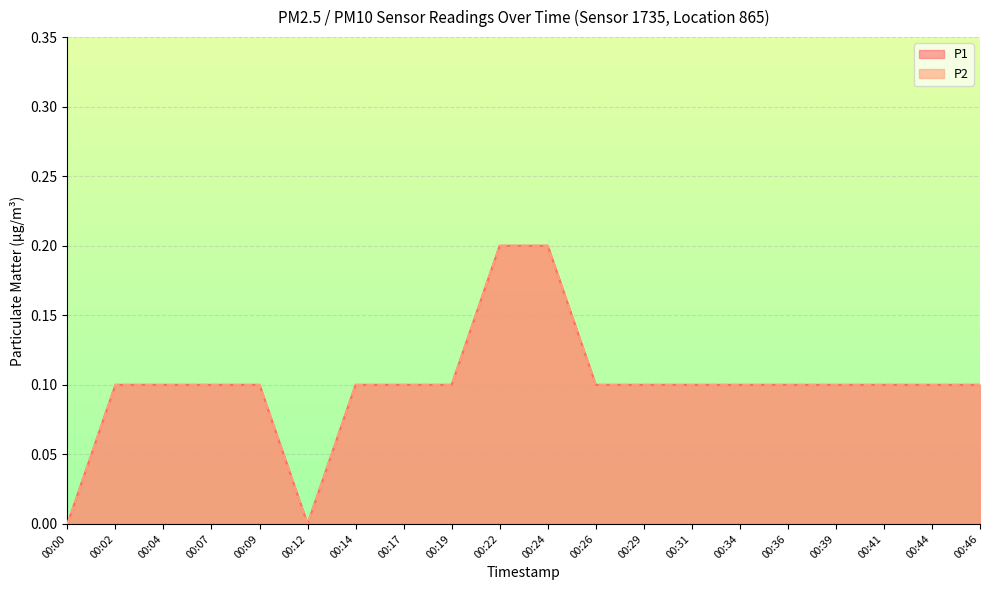

The P1 series shows 0.1 at 00:41. True or false?

True